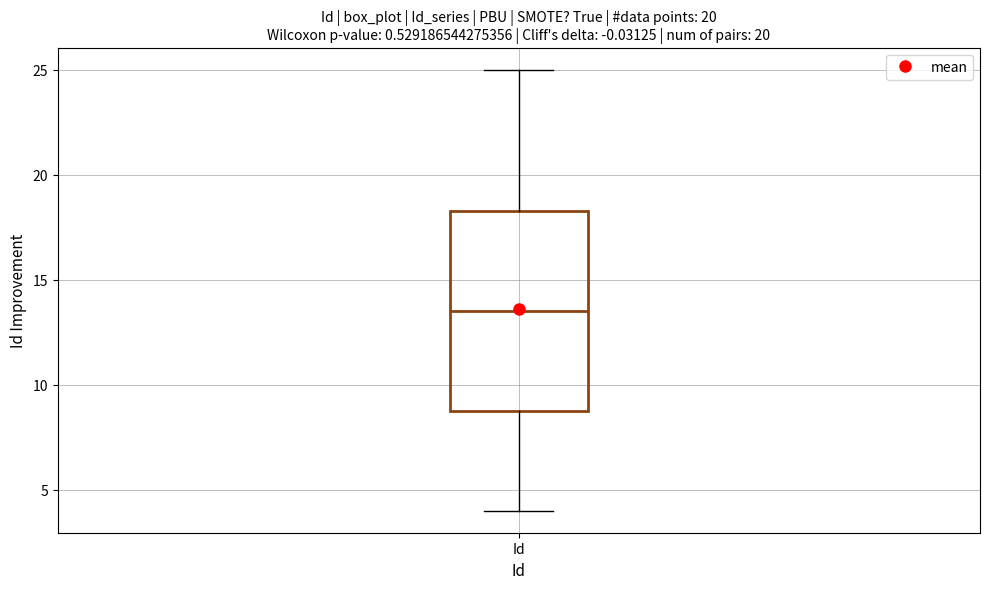

Transcribe this box plot: give where the median line is, the range the box spans, and where the two whiskers end, as read against the y-axis. The values are not printed on the chart, so give them approximately, as read against the axis.

median 13.5, box 9.0 to 18.5, whiskers 4.0 to 25.0